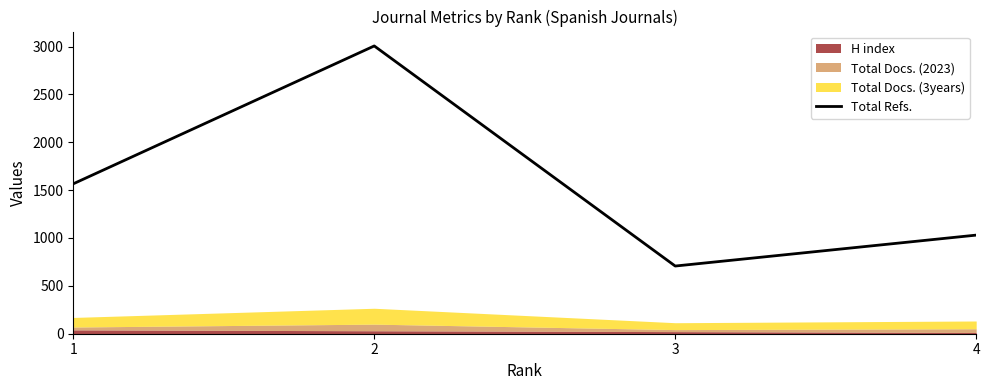

In Total Refs., how many points are lower than both neighbors (excluding endpoints)?

1